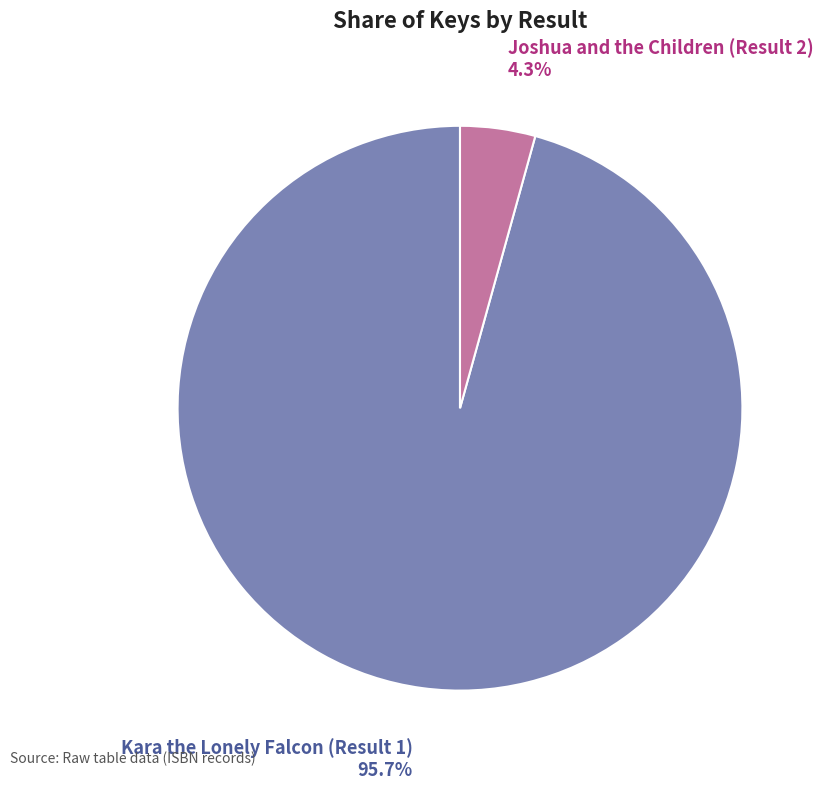

Does any single category account for the majority?

Yes